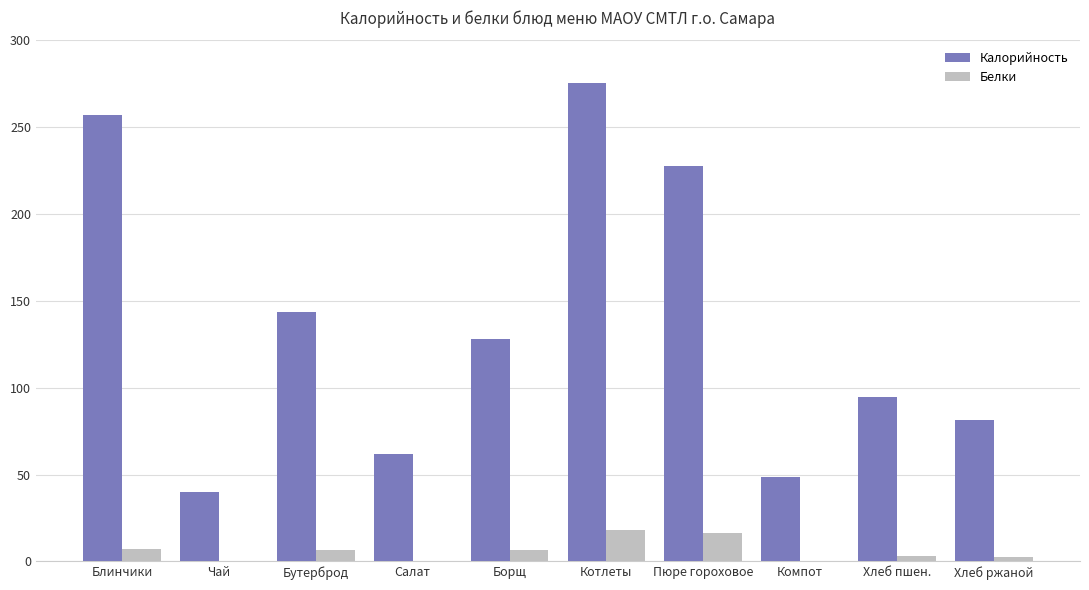

Which series changed the most between Чай and Бутерброд?

Калорийность